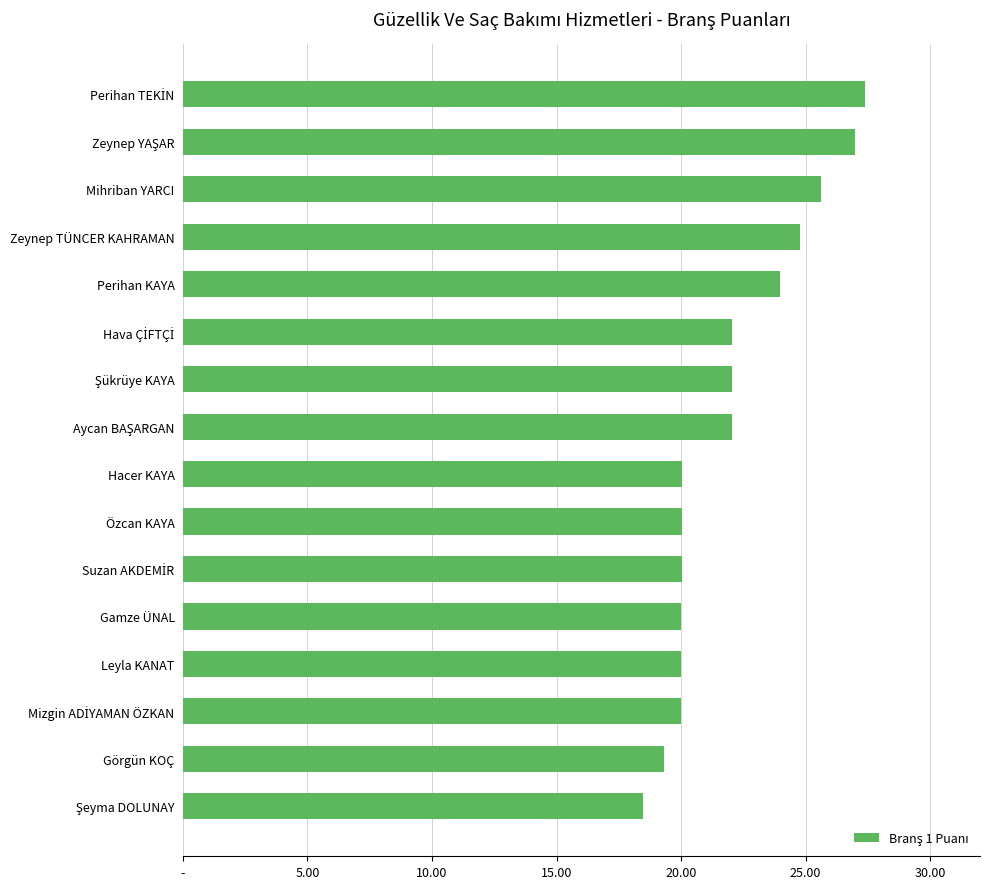

Are the bars horizontal?

Yes